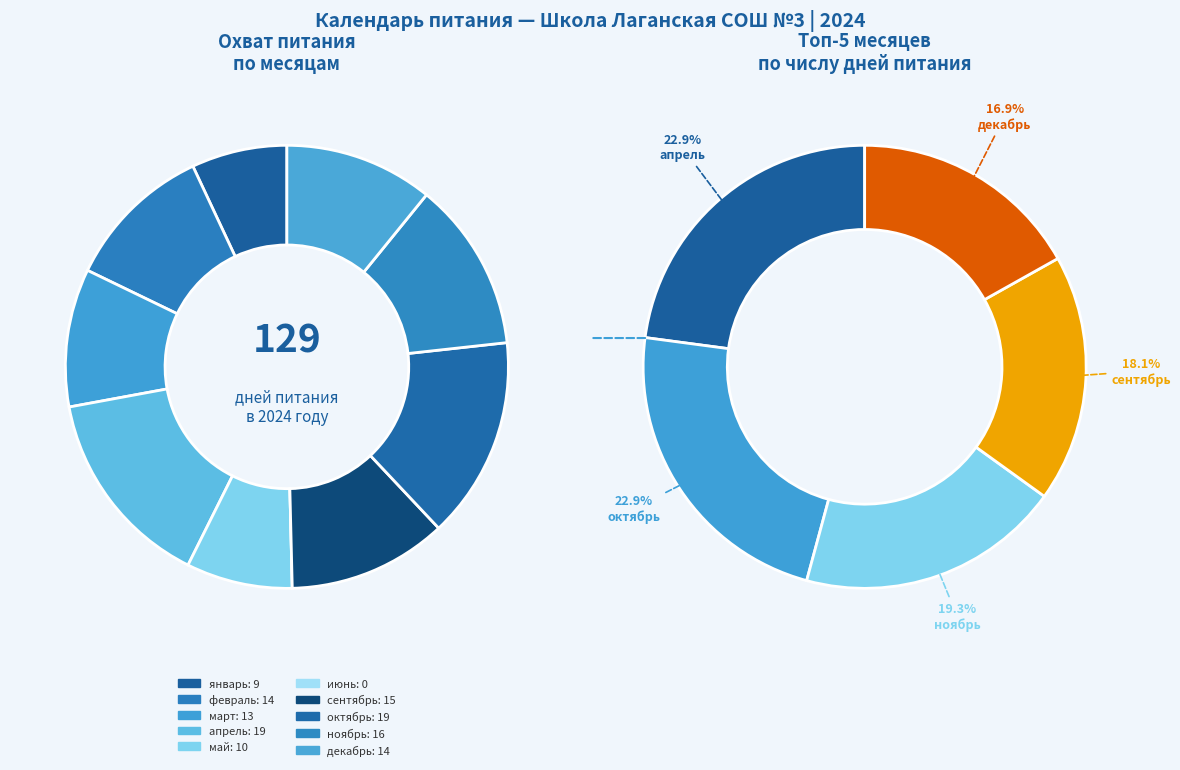

To the nearest percent, what portion does сентябрь represent?

12%